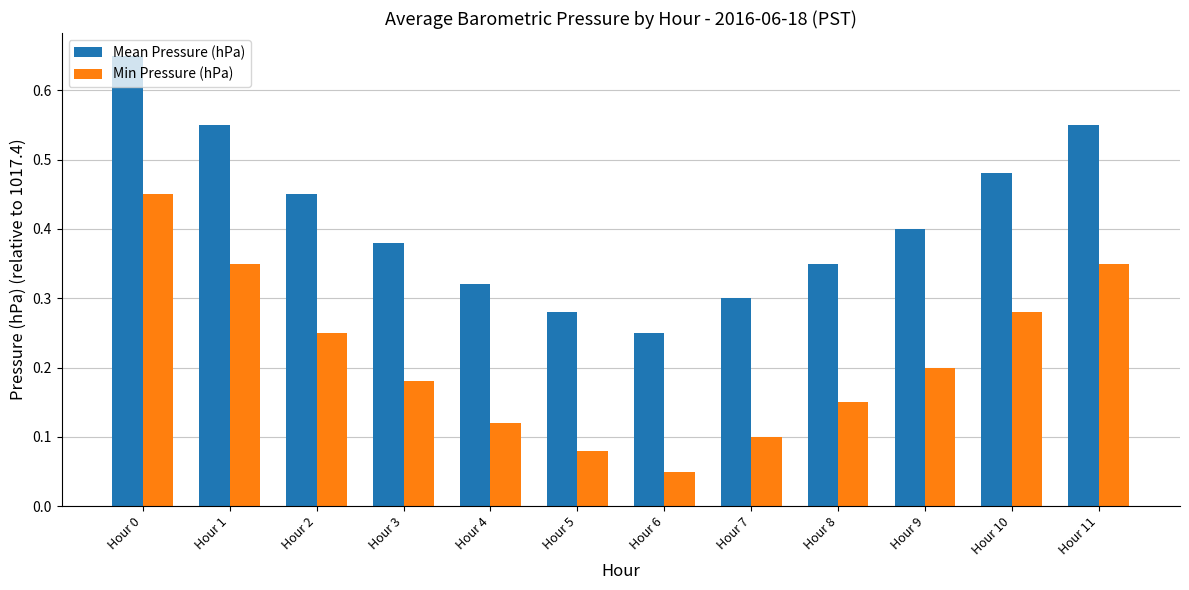

What is the sum of all Mean Pressure (hPa) values?

5.0